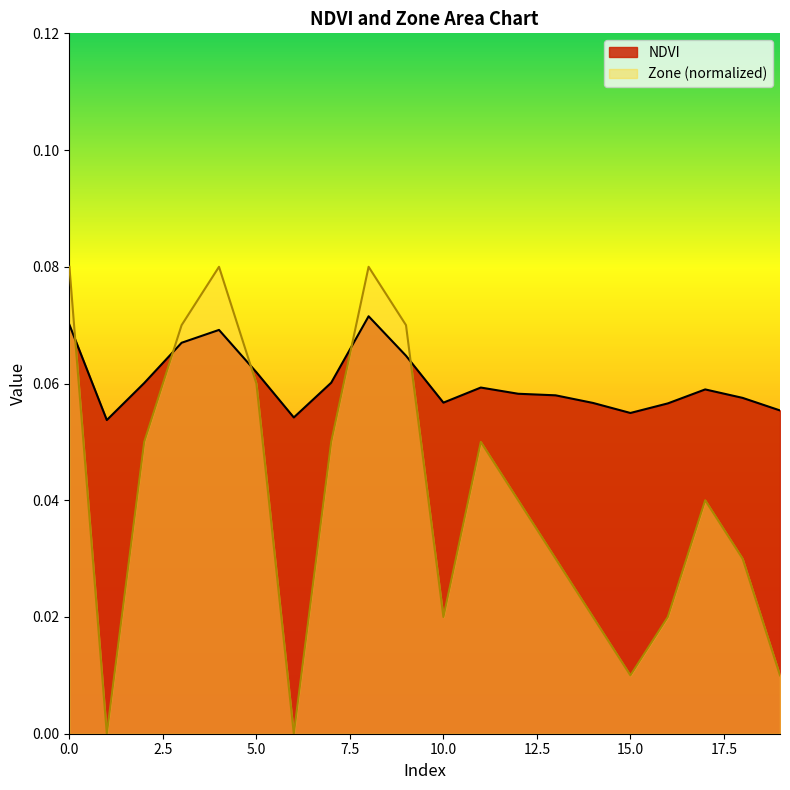

How many lines are shown in the chart?

2